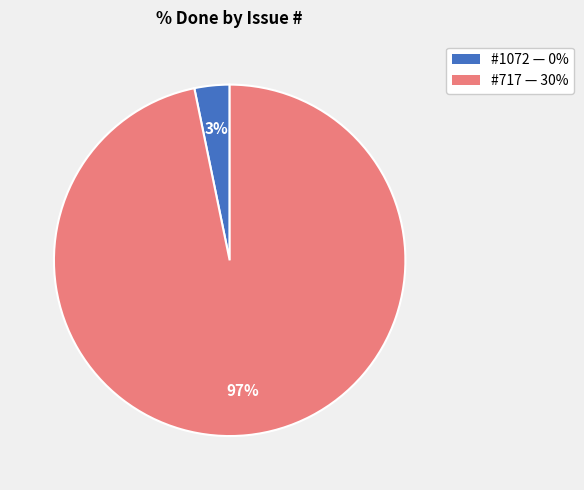

To the nearest percent, what is the average slice percentage?

50%